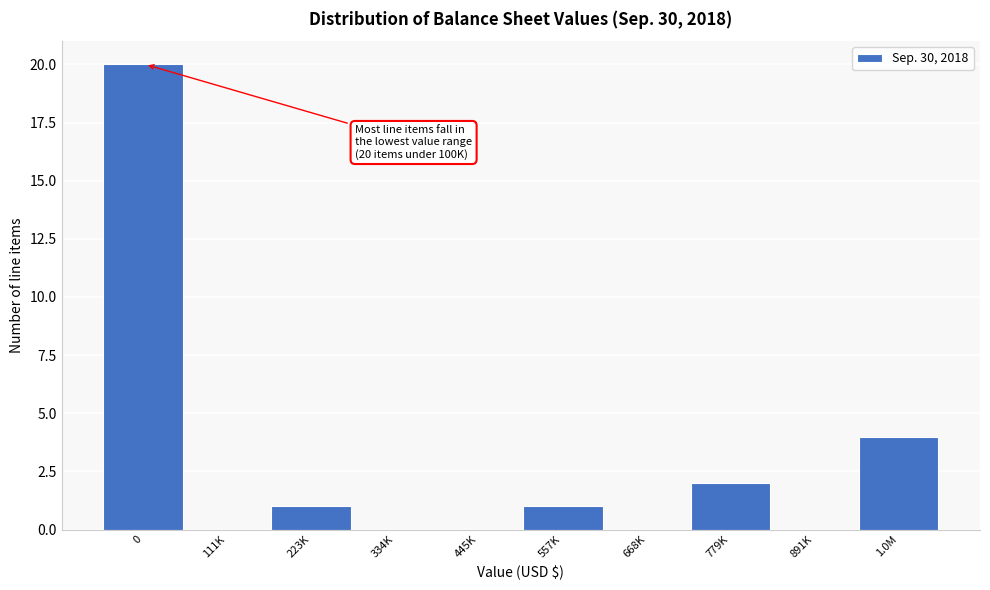

Reading left to right, what are all the values shown in this chart?

0=20	111K=0	223K=1	334K=0	445K=0	557K=1	668K=0	779K=2	891K=0	1.0M=4